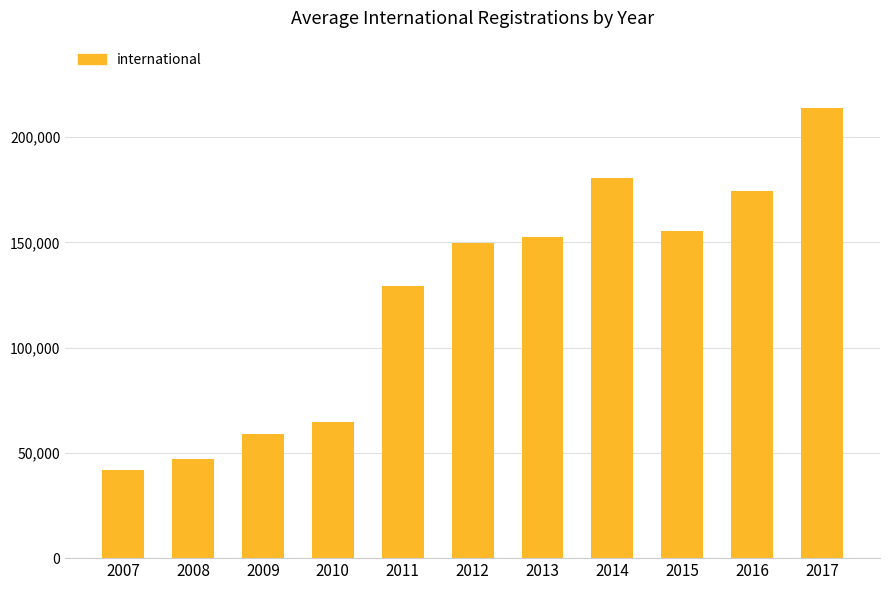

Reading right to left, what are all the values shown in this chart?

213766	174449	155270	180428	152354	149945	129501	64442	58829	47075	41786